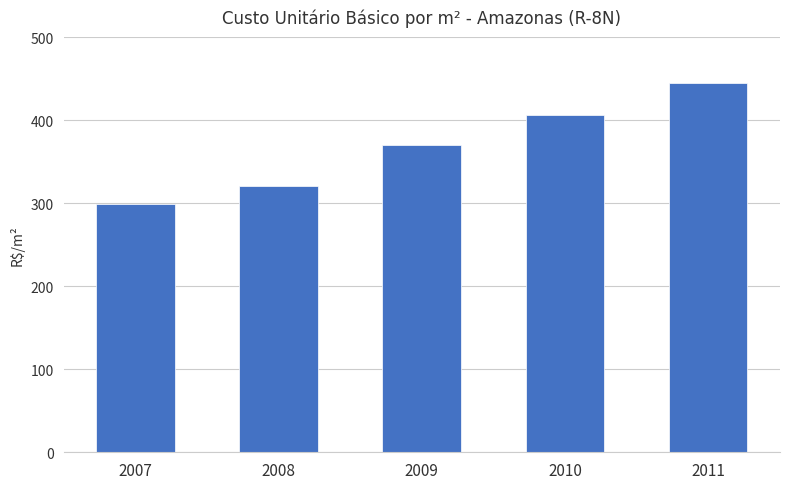

Which label corresponds to the smallest value in the chart?

2007